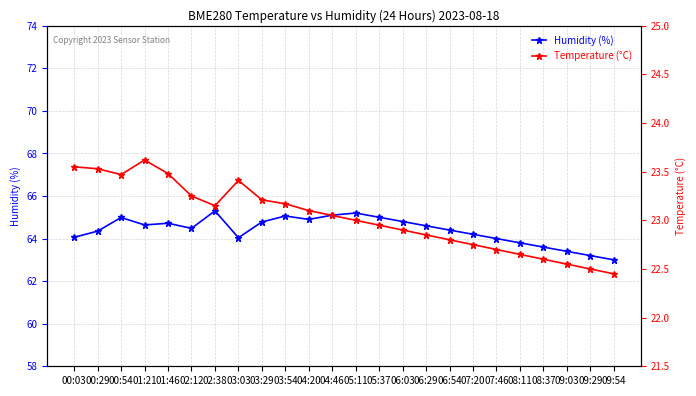

Rank the categories by Humidity (%) value from lowest to highest.

09:54, 09:29, 09:03, 08:37, 08:11, 07:46, 03:03, 00:03, 07:20, 00:29, 06:54, 02:12, 06:29, 01:21, 01:46, 03:29, 06:03, 04:20, 00:54, 05:37, 03:54, 04:46, 05:11, 02:38